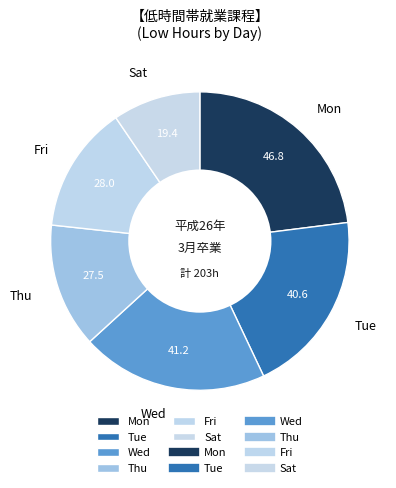

Is the sum of Mon and Sat greater than half?

No